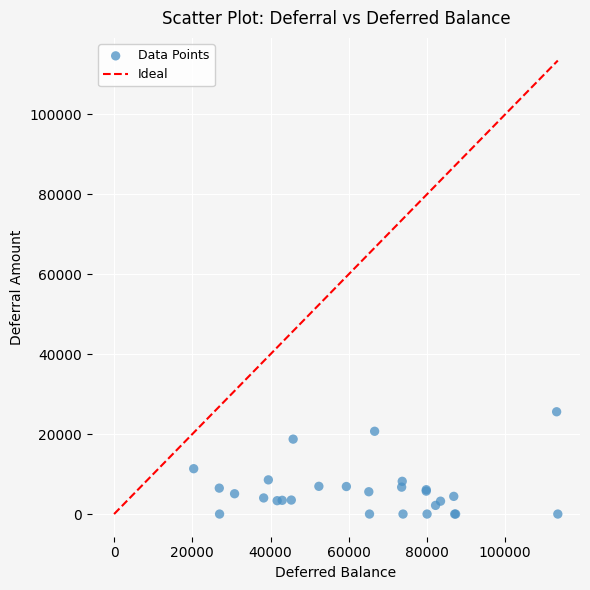

What Y value in the scatter plot is closest to 12794?

11345.7